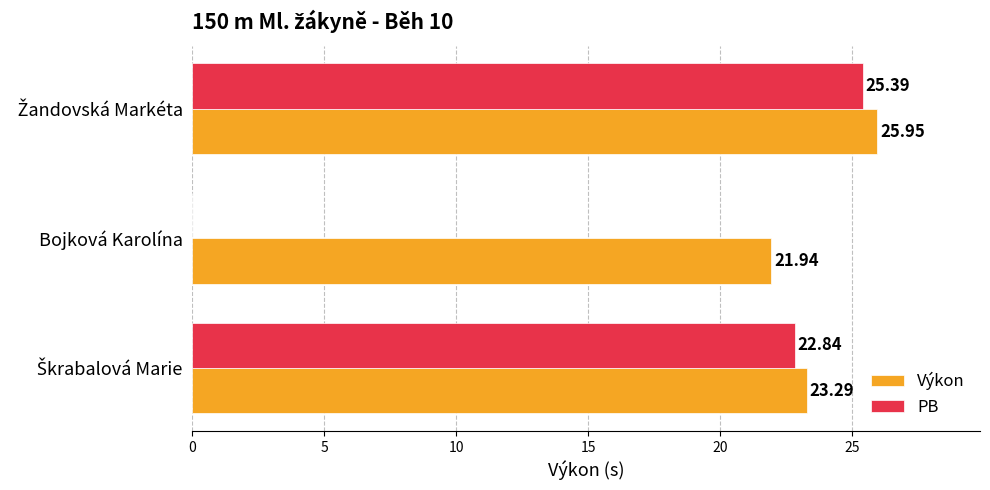

Which series has the largest total across all categories?

Výkon